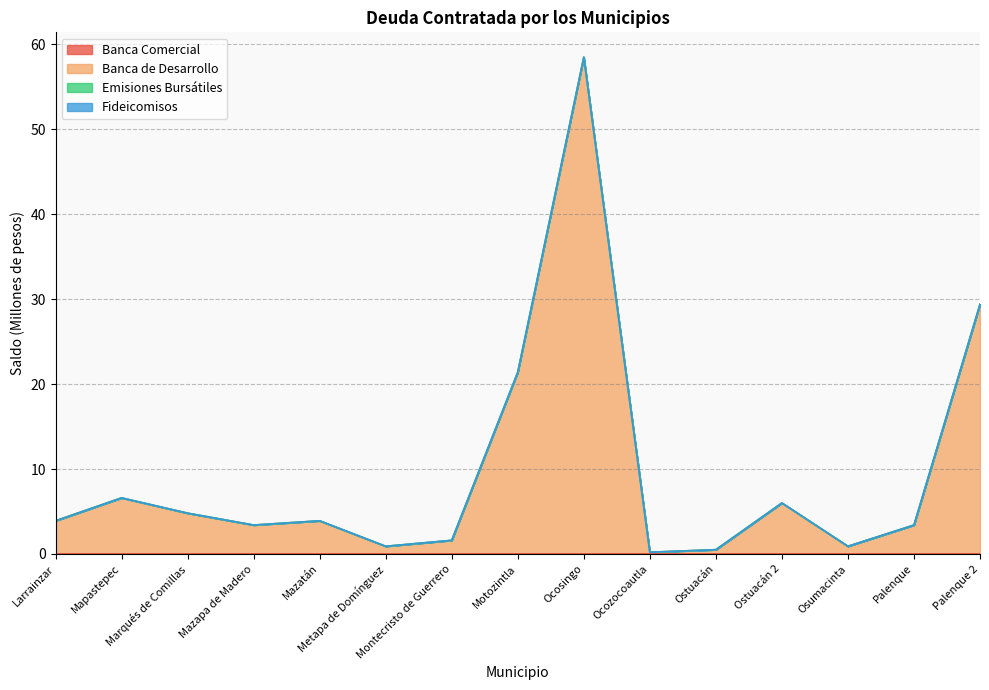

True or false: Banca de Desarrollo and Banca Comercial intersect in this chart.

False